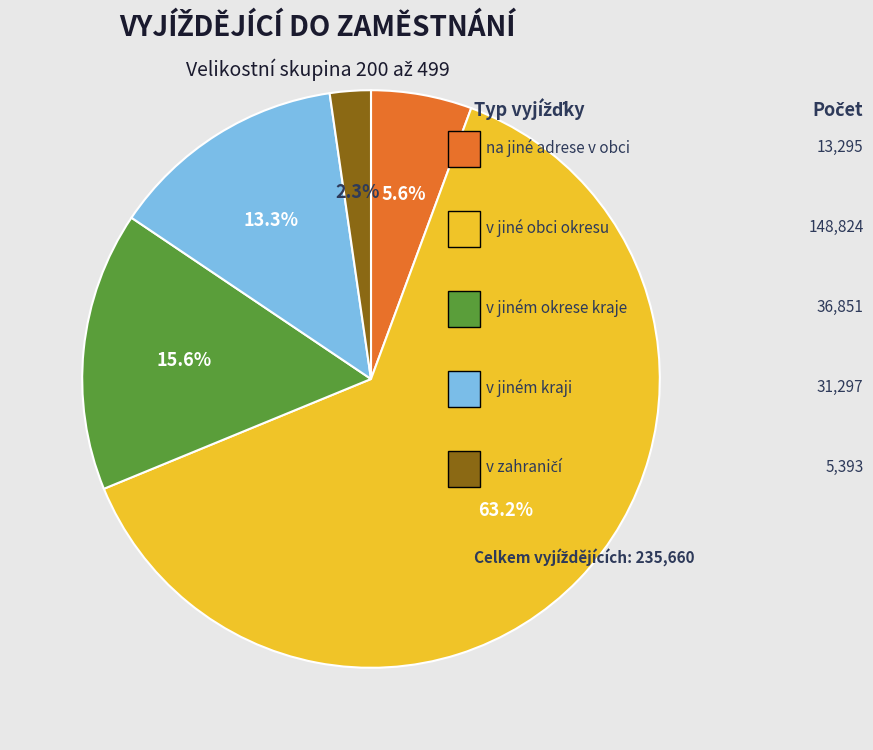

Does any single category account for the majority?

Yes